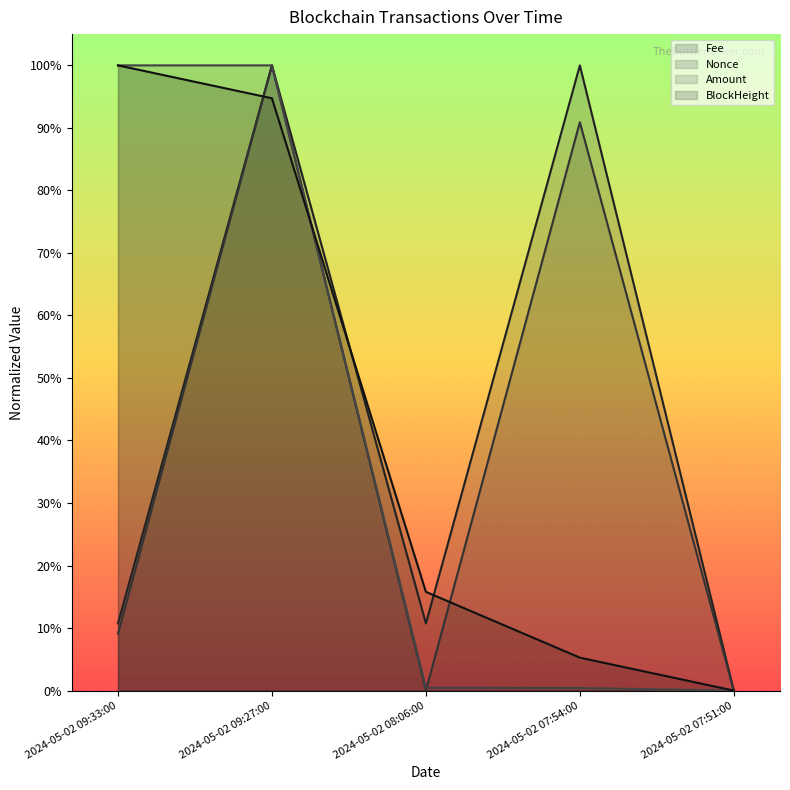

At how many categories does at least one series exceed 0?

4